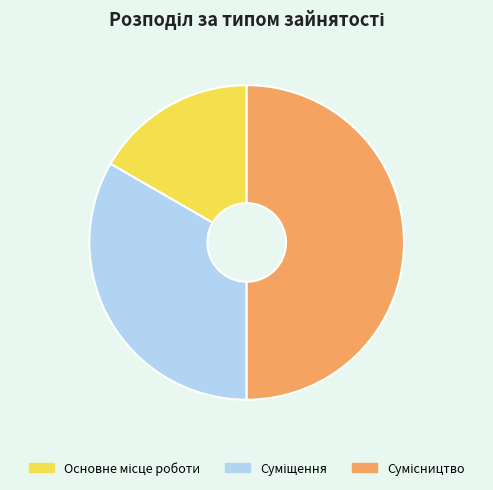

Count the number of slices in the pie.

3